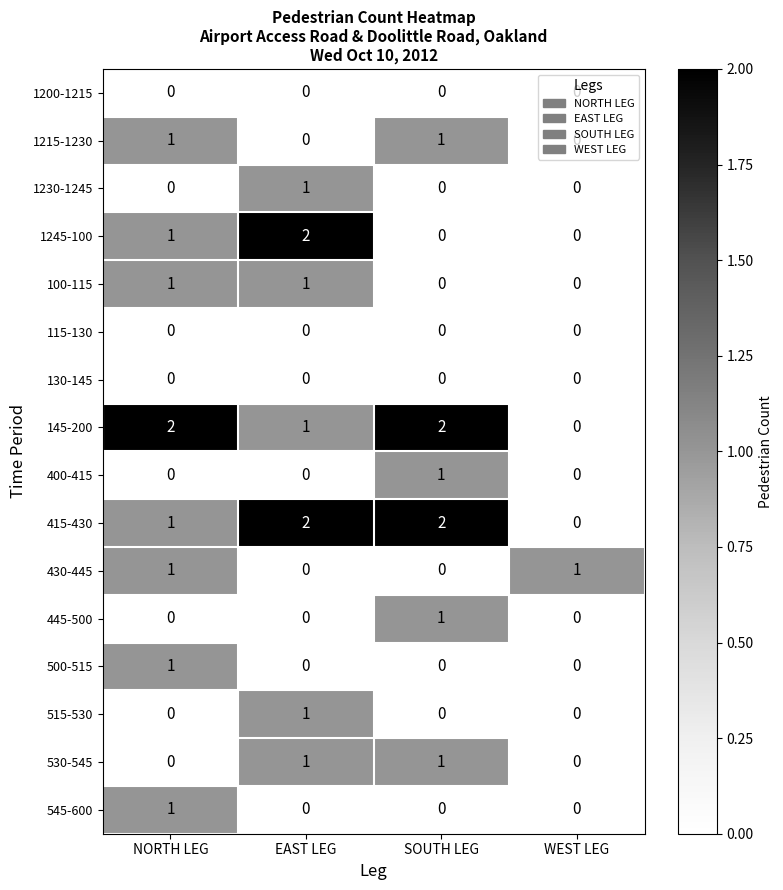

Is it true that 500-515 equals 1 at WEST LEG?

False